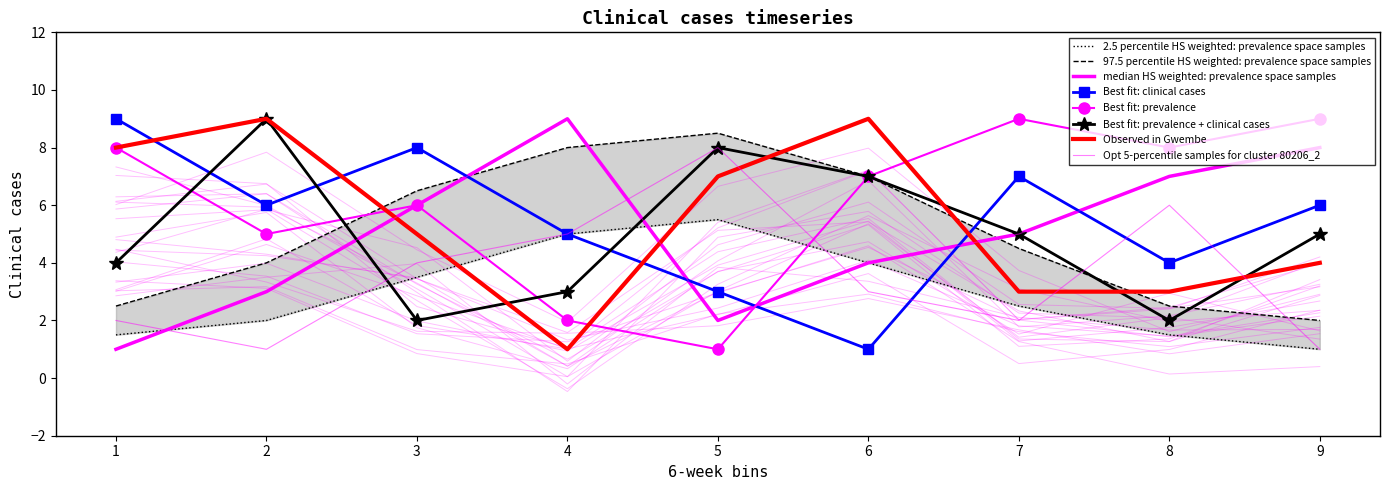

True or false: col_5 has more than 1 points higher than both neighbors.

True